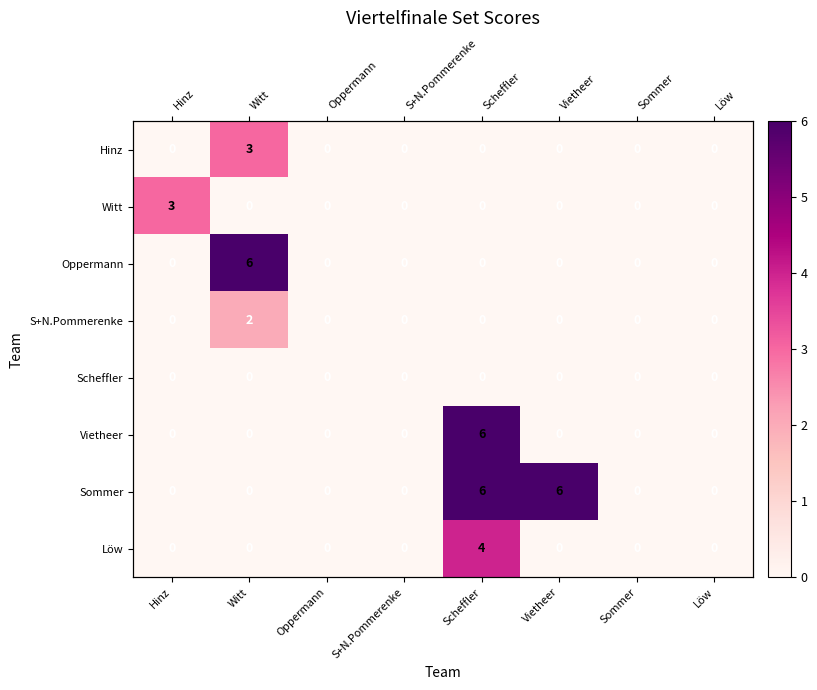

What is the difference between the maximum and second lowest values in the Vietheer series?

6